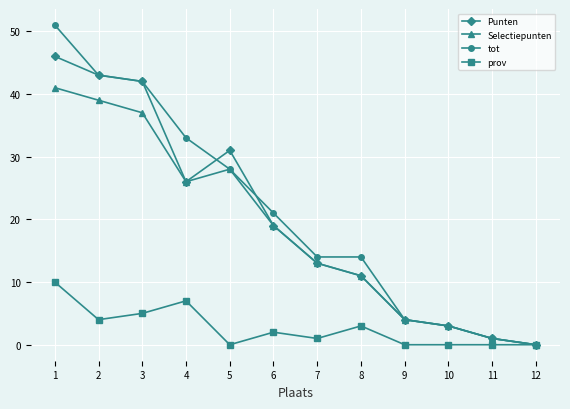

Is this an area chart (filled region under the line)?

No